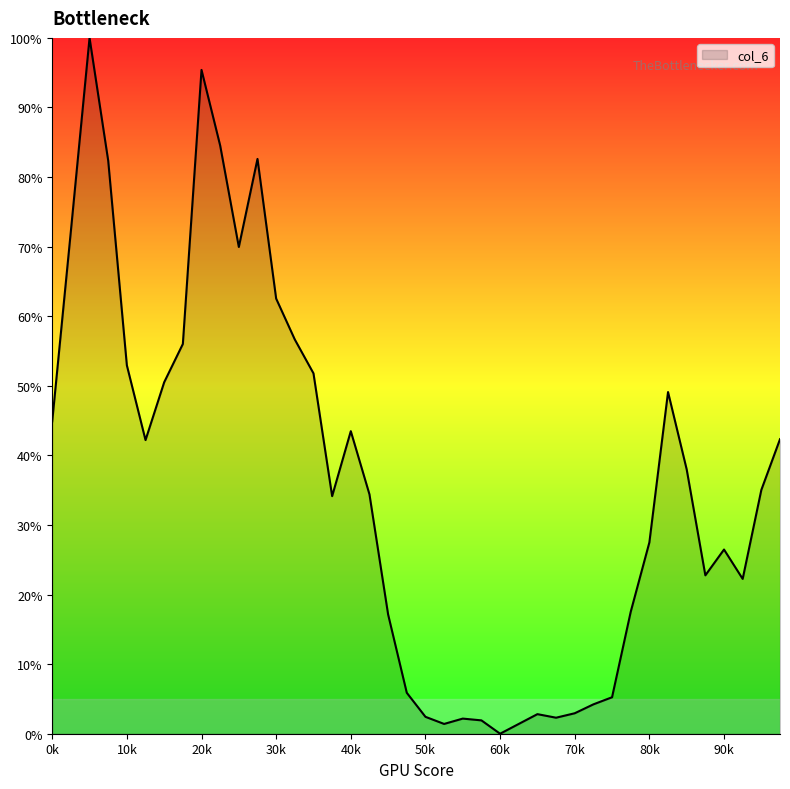

Count the number of data series in this chart.

1